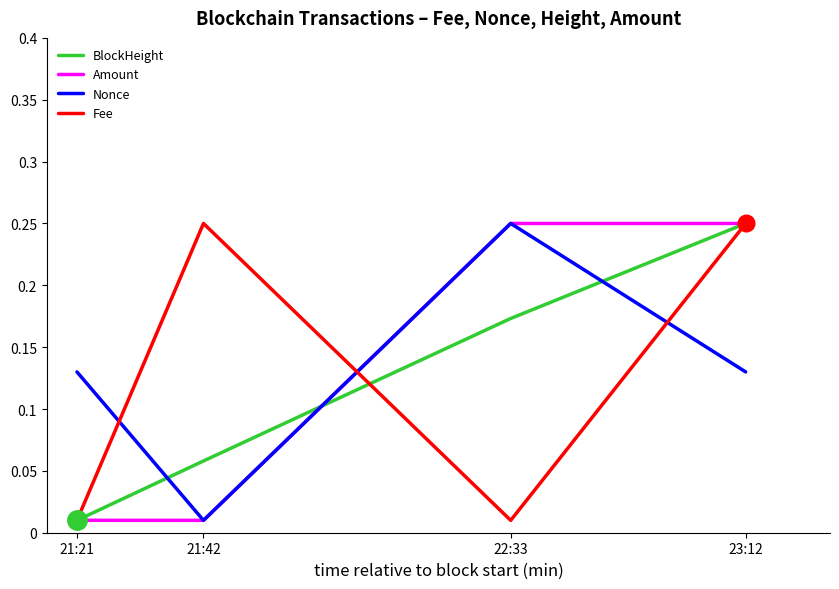

What position from the right is 21:42?

3